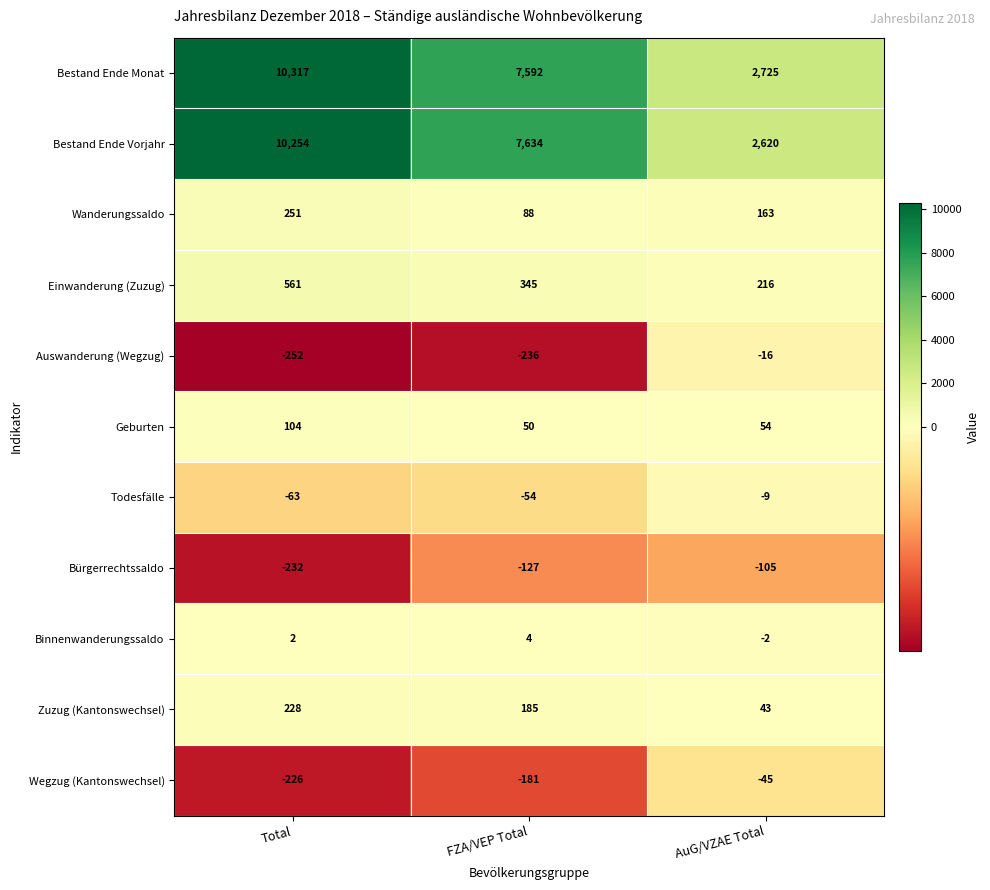

The value of Zuzug (Kantonswechsel) at Total is 370. True or false?

False